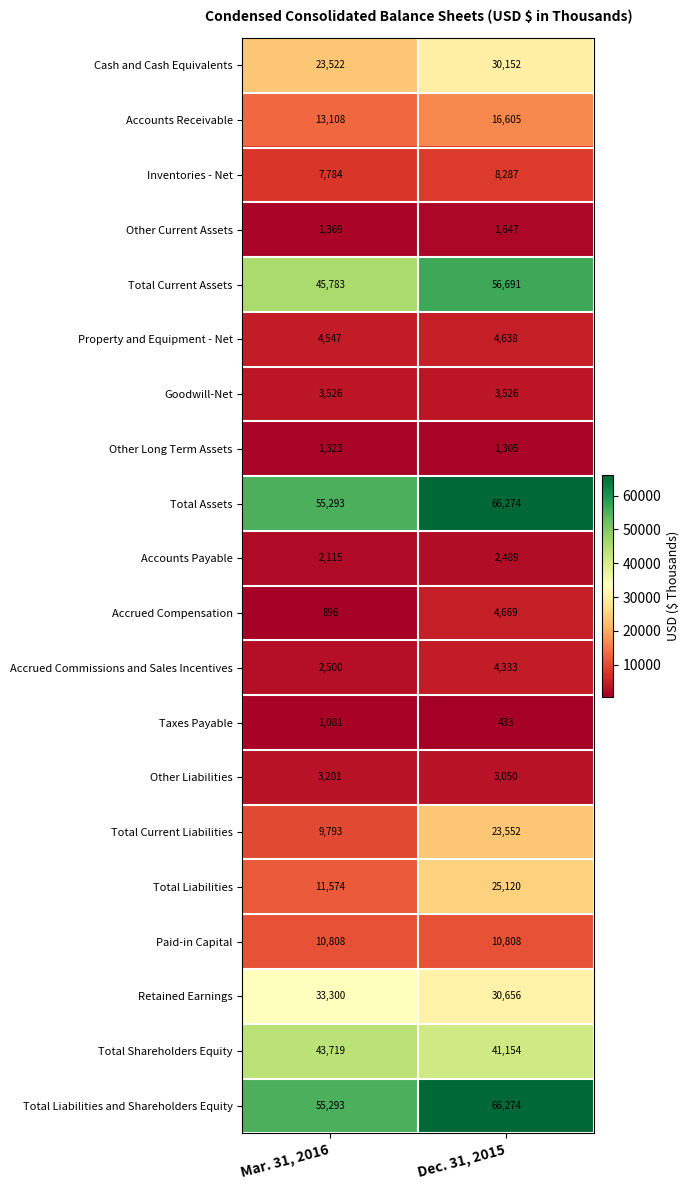

At which label does Total Current Assets reach its minimum?

Mar. 31, 2016